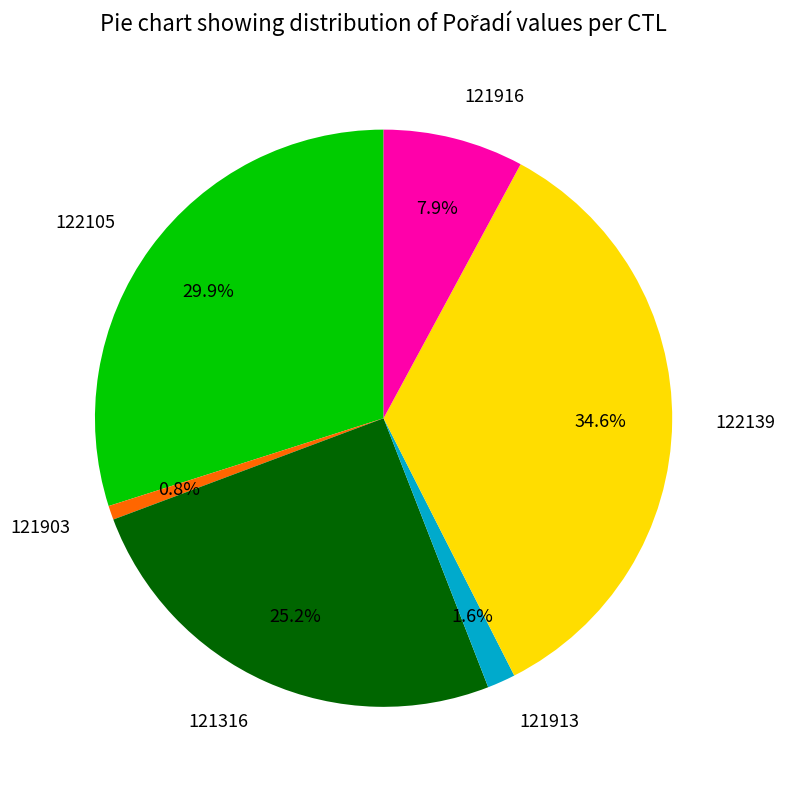

Is there any slice that represents more than half of the pie?

No